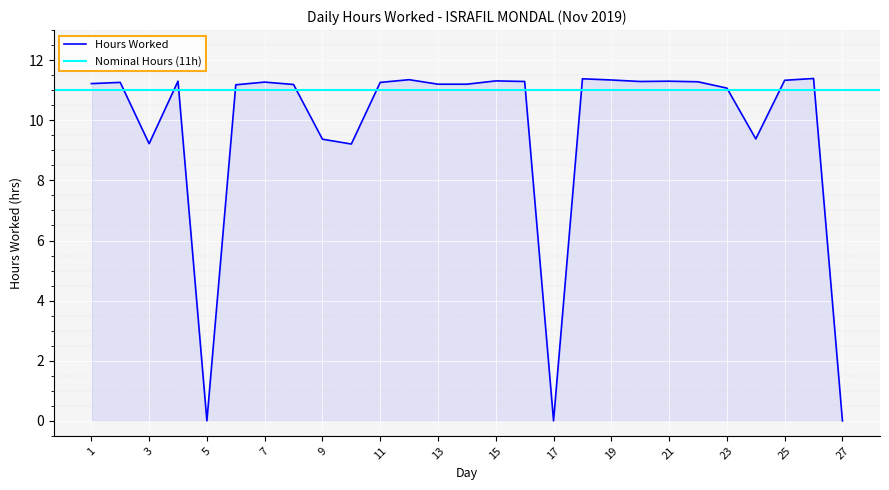

What is the change in value from 3 to 15?

+2.1